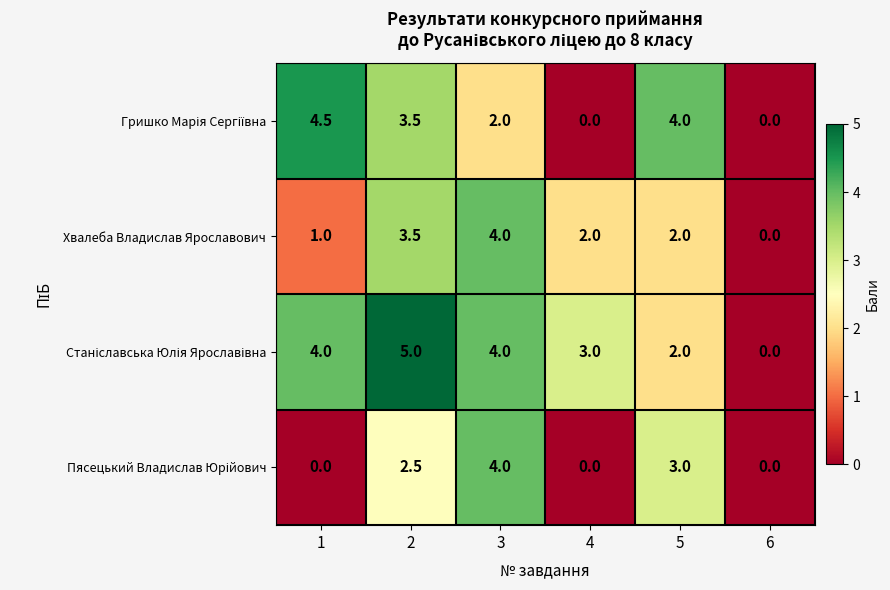

What is the highest value of the Хвалеба Владислав Ярославович series?

4.0